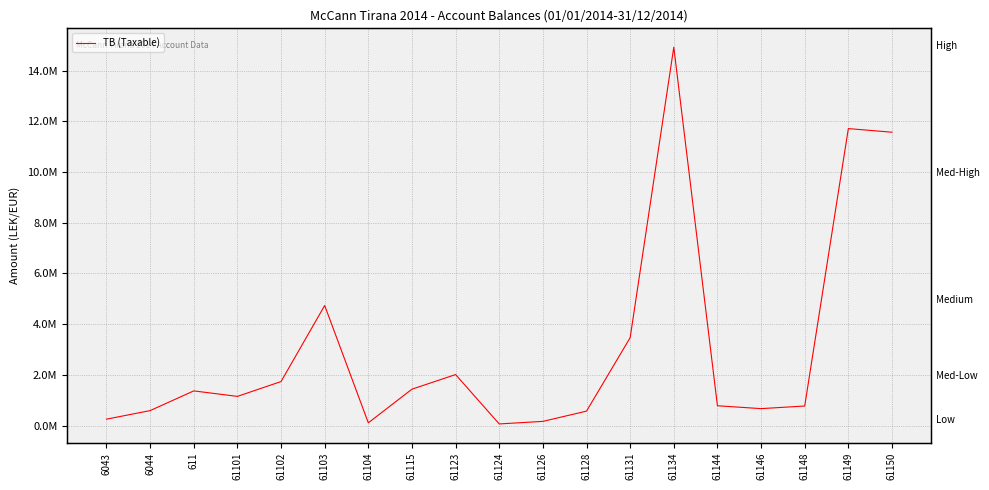

Rank the categories by value from lowest to highest.

61124, 61104, 61126, 6043, 61128, 6044, 61146, 61148, 61144, 61101, 611, 61115, 61102, 61123, 61131, 61103, 61150, 61149, 61134